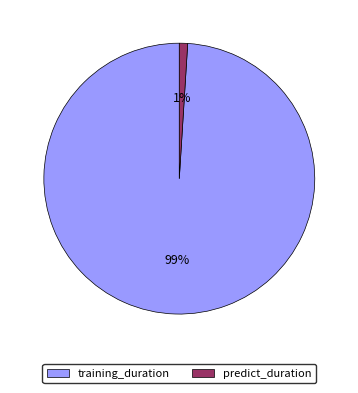

To the nearest percent, what is the average slice percentage?

50%